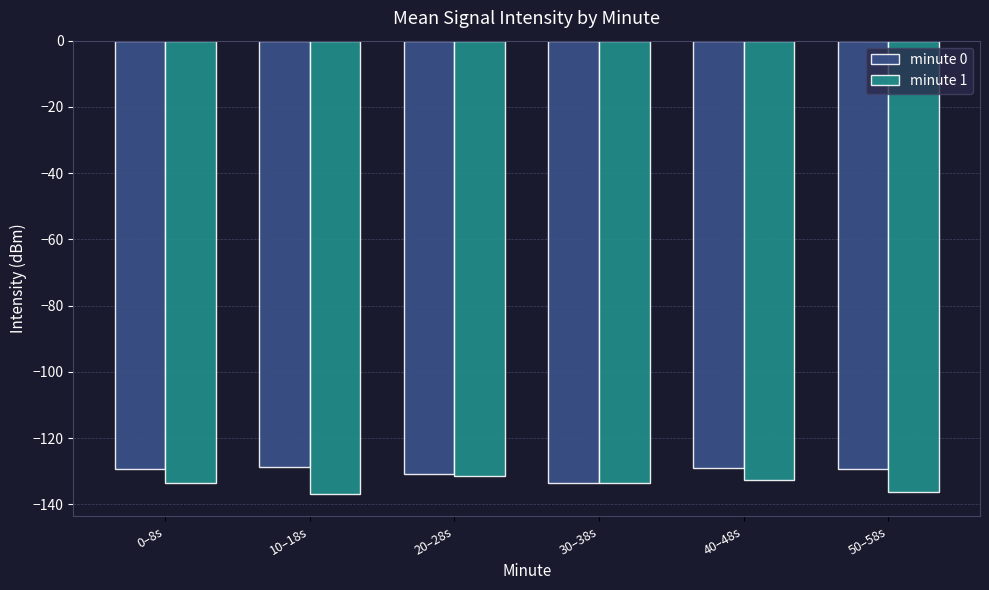

What is the label of the 4th bar from the left?

30–38s